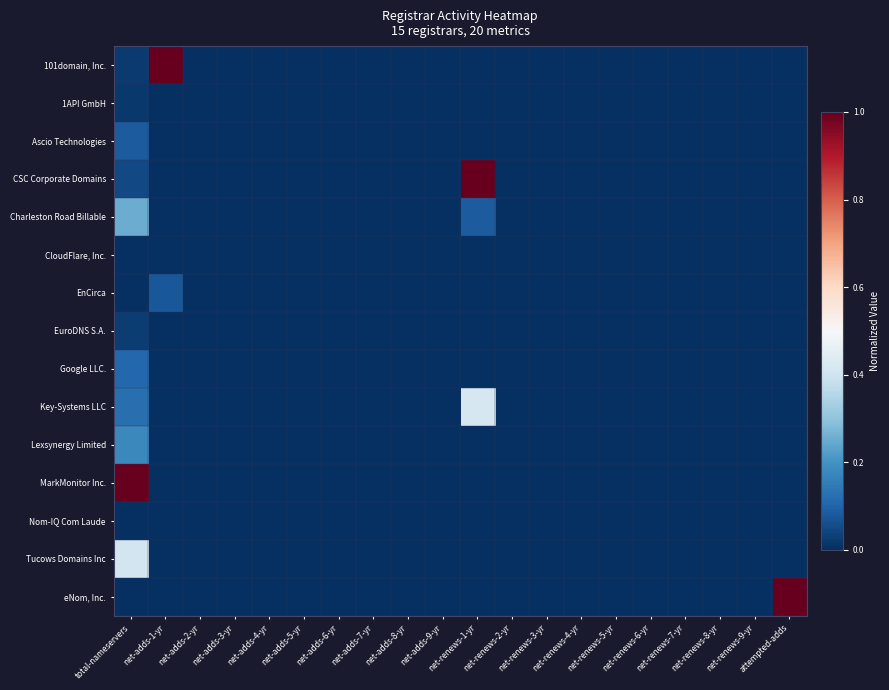

At how many categories does at least one series exceed 0?

4